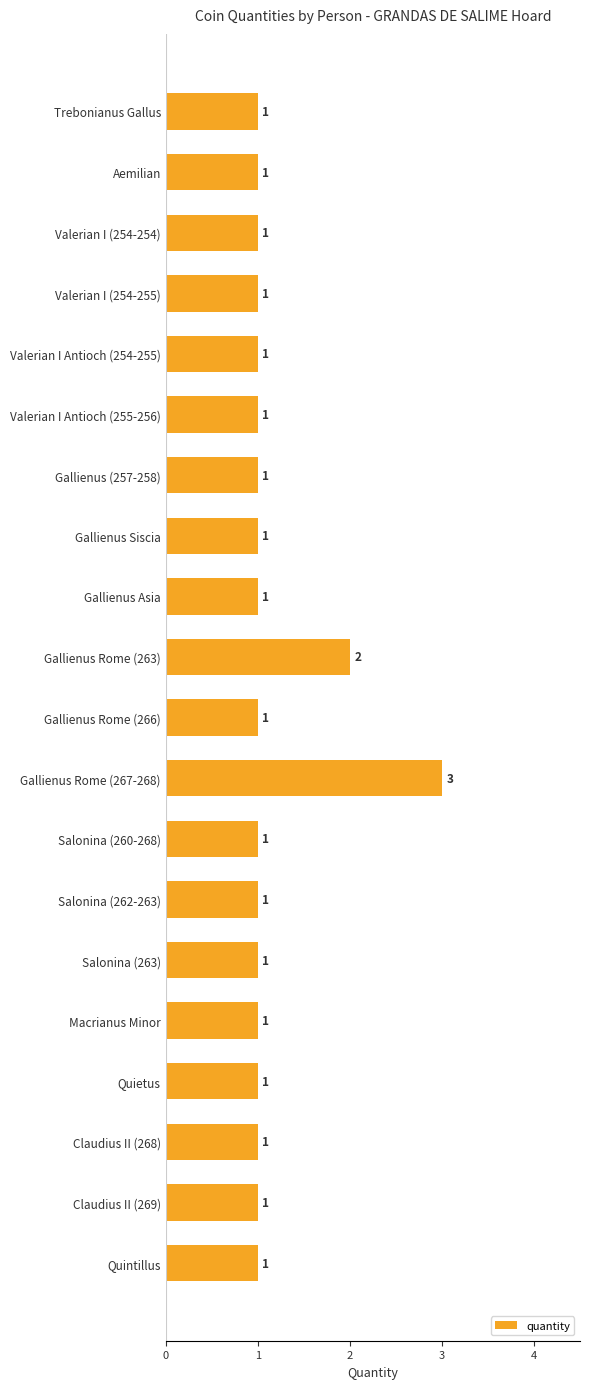

Is it true that the value at Gallienus Siscia is 2?

False